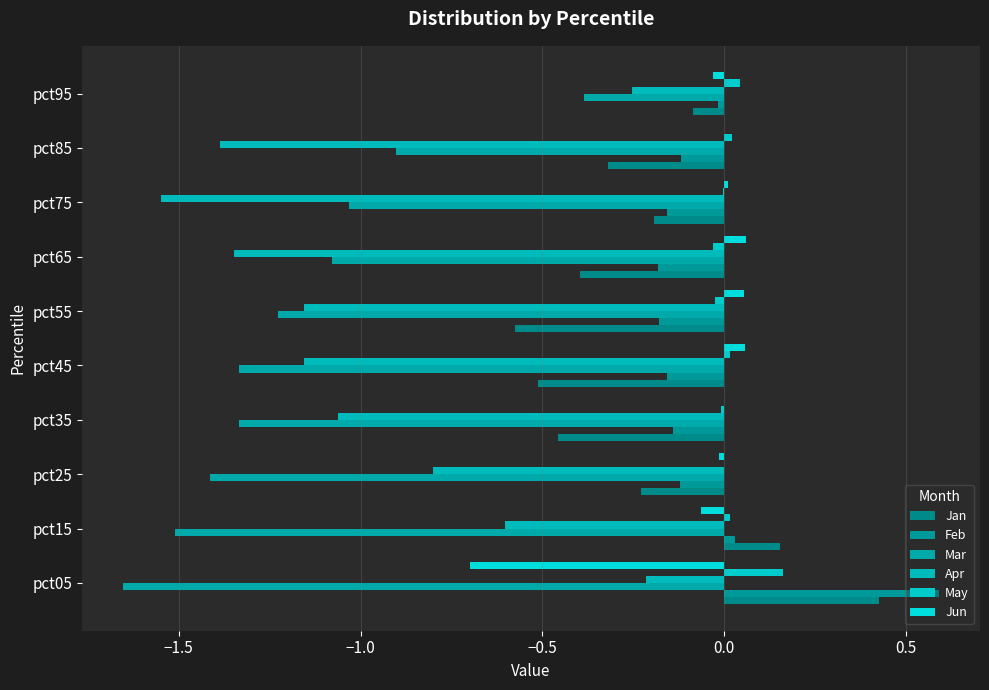

How many series are shown in this chart?

6